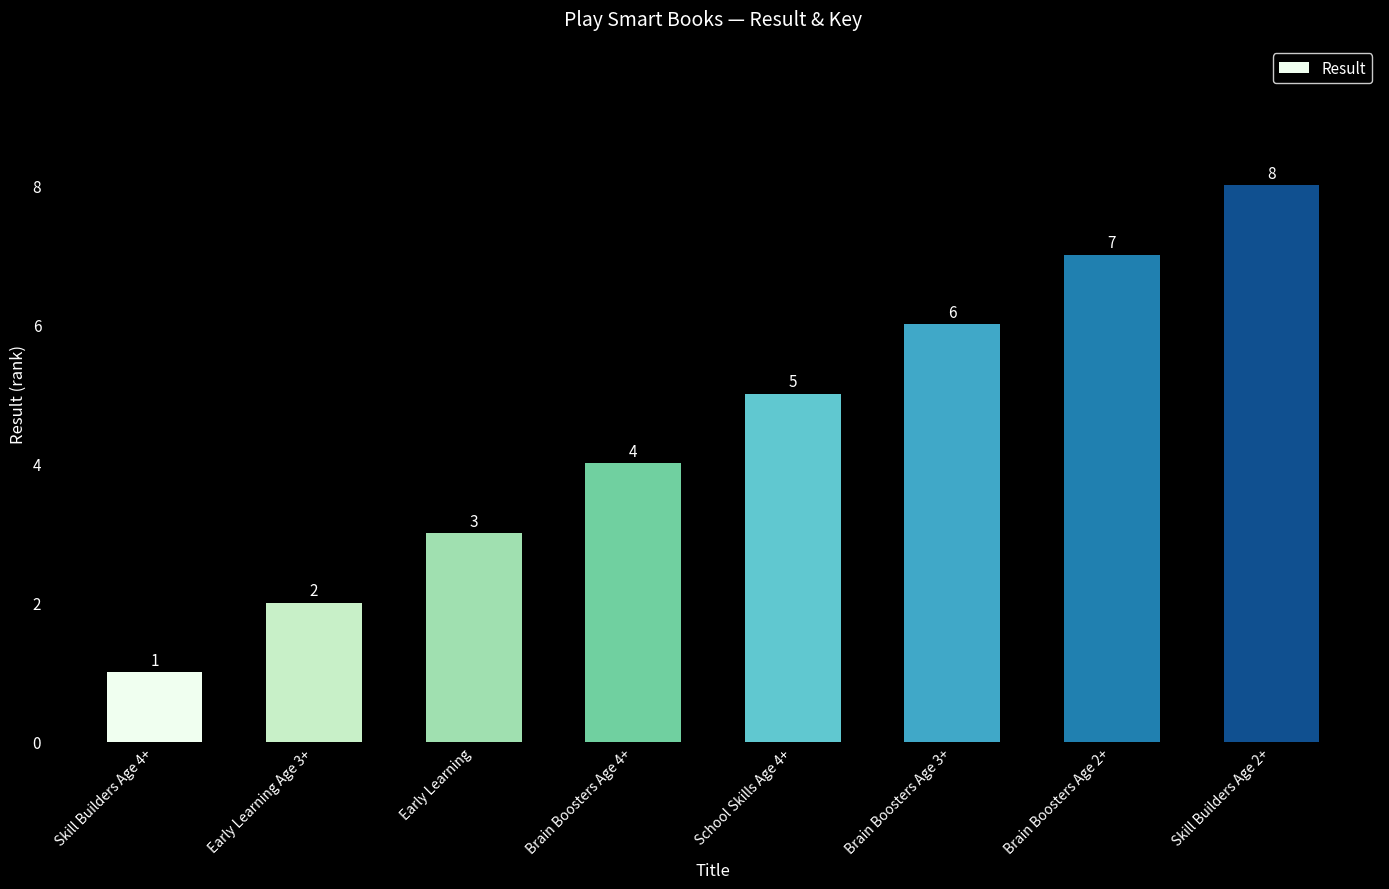

The value at Early Learning is 3. True or false?

True